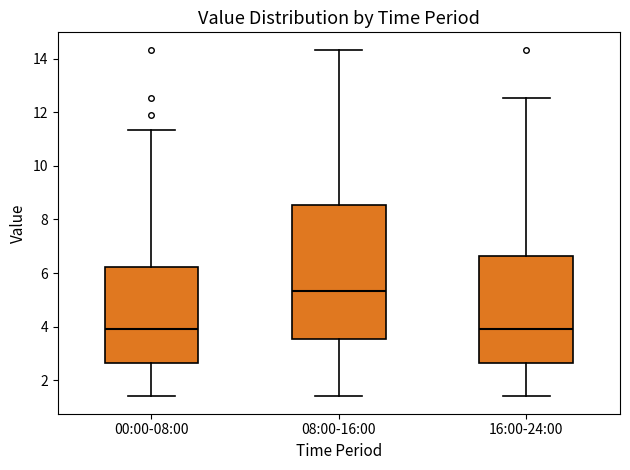

Reading left to right, read every box against the y-axis: the position of its median line, the range the box covers, and the ends of its whiskers. The values are not printed on the chart, so give them approximately, as read against the axis.

00:00-08:00: median 4.0, box 2.6 to 6.2, whiskers 1.4 to 11.4
08:00-16:00: median 5.4, box 3.6 to 8.6, whiskers 1.4 to 14.4
16:00-24:00: median 4.0, box 2.6 to 6.6, whiskers 1.4 to 12.6